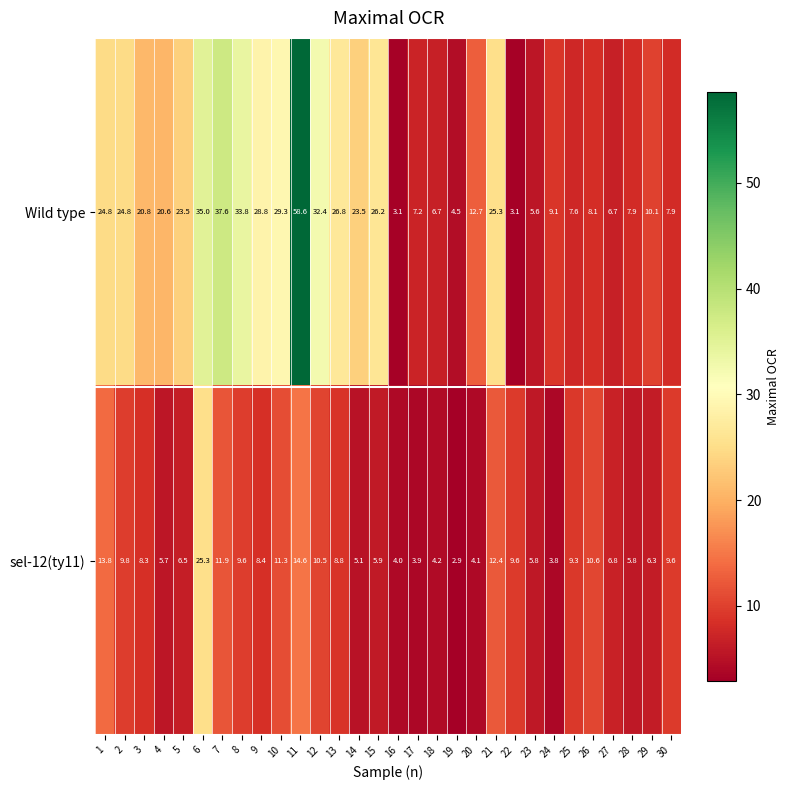

Is it true that Wild type equals 2.1 at 22?

False